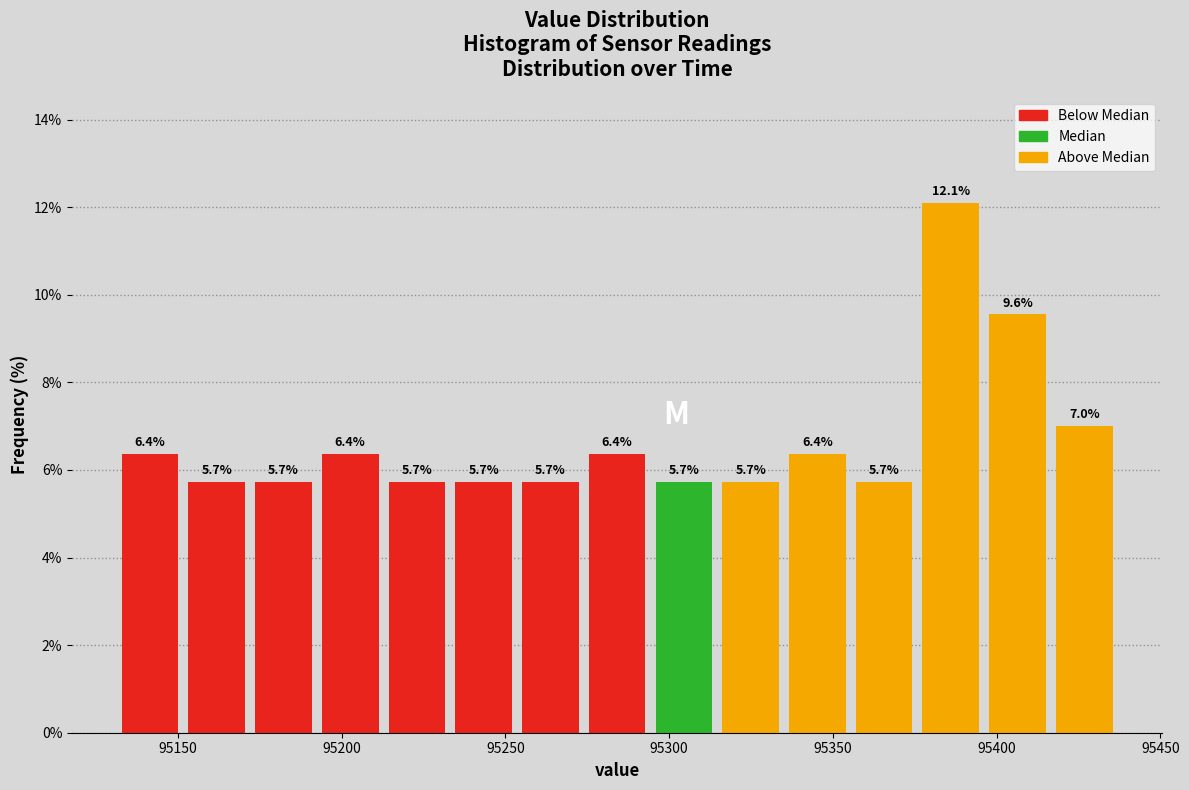

Reading left to right, transcribe this chart: for each bar, give the range it covers on the x-axis and its height. The bar edges are not printed on the chart, so give them approximately, as read against the axis.

95130 to 95150: 6.4
95150 to 95170: 5.7
95170 to 95190: 5.7
95190 to 95215: 6.4
95215 to 95235: 5.7
95235 to 95255: 5.7
95255 to 95275: 5.7
95275 to 95295: 6.4
95295 to 95315: 5.7
95315 to 95335: 5.7
95335 to 95355: 6.4
95355 to 95375: 5.7
95375 to 95395: 12.1
95395 to 95415: 9.6
95415 to 95435: 7.0